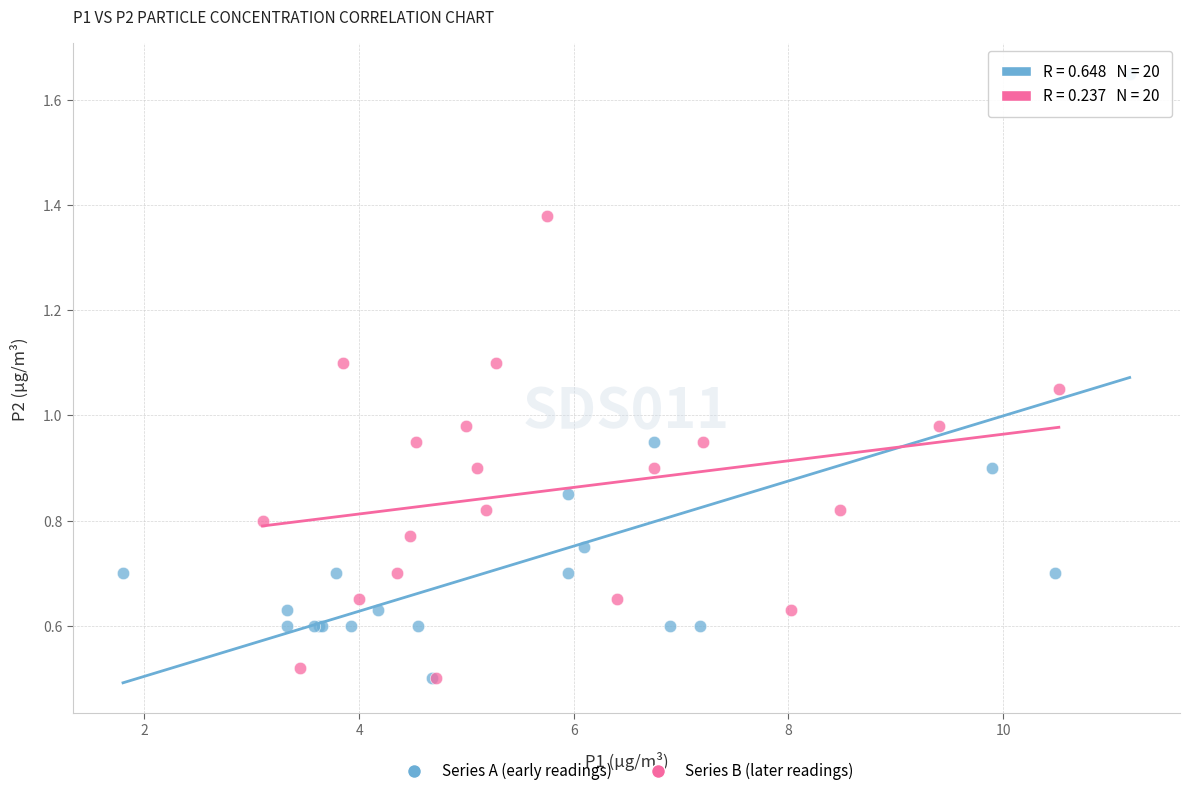

Which series has the largest Y range (max minus min)?

Series A (early readings)